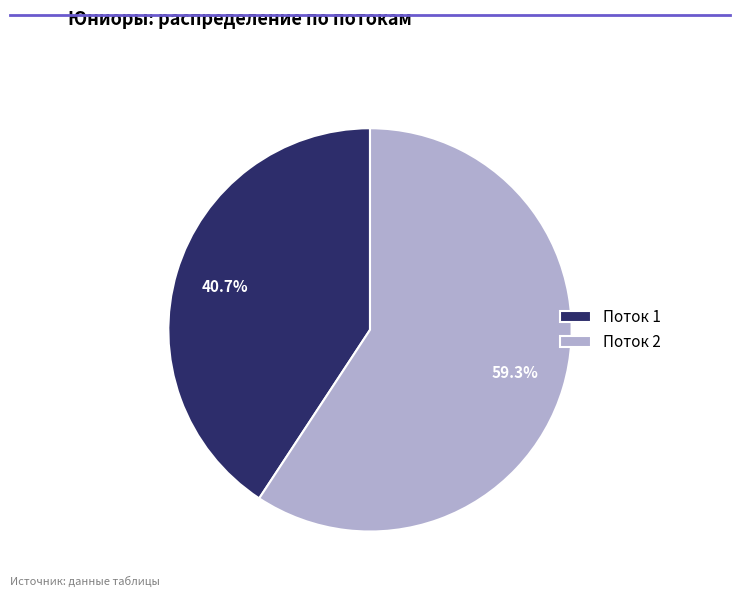

Rank the categories by value from lowest to highest.

Поток 1, Поток 2